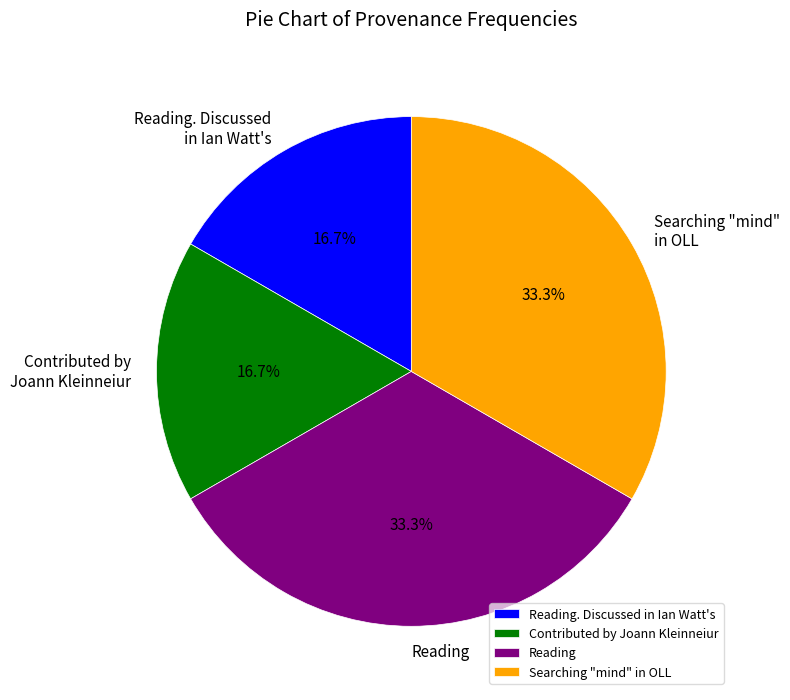

How many segments does this pie chart have?

4